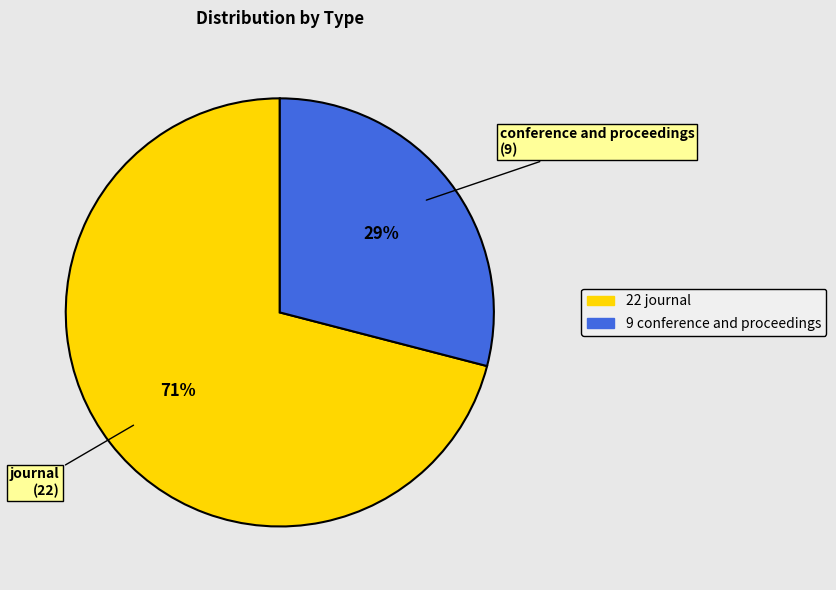

Is there a majority slice in this chart?

Yes